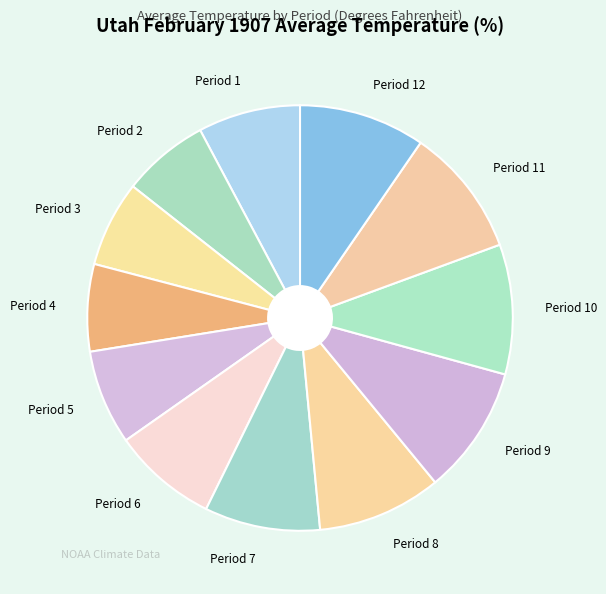

Combined, do Period 11 and Period 9 account for over 50%?

No